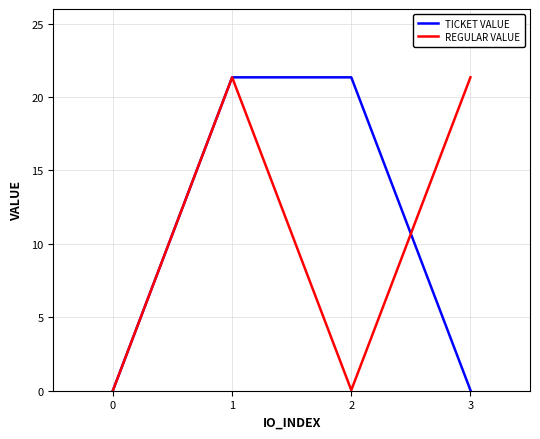

At which category is the sum across all series the highest?

1